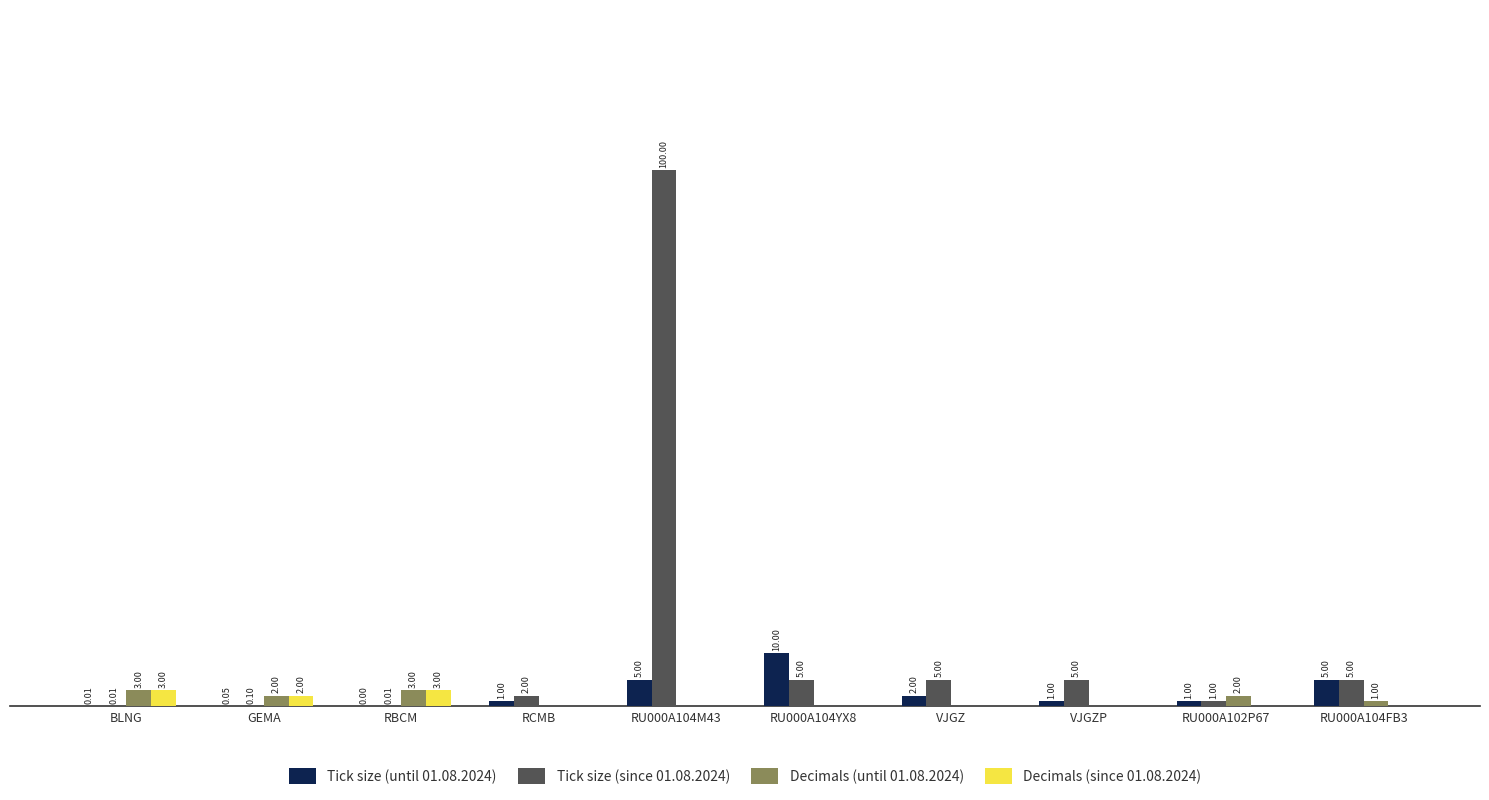

Between RU000A104M43 and RU000A104FB3, which series saw the biggest shift?

Tick size (since 01.08.2024)